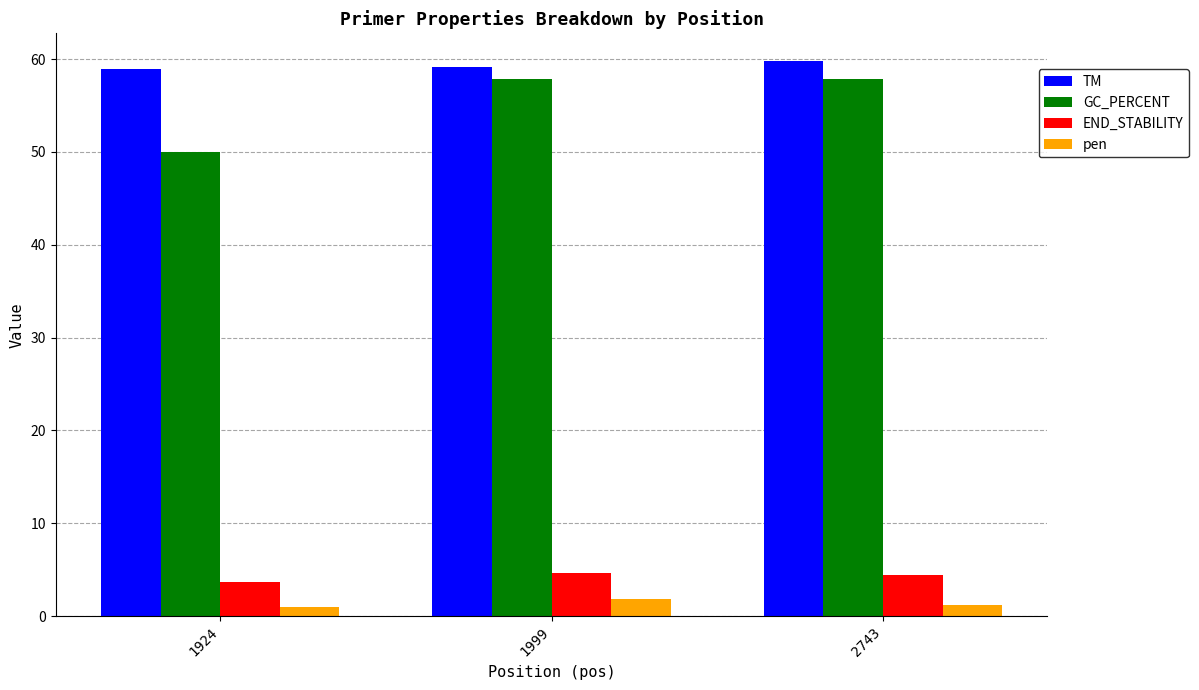

At how many categories does at least one series exceed 57?

3